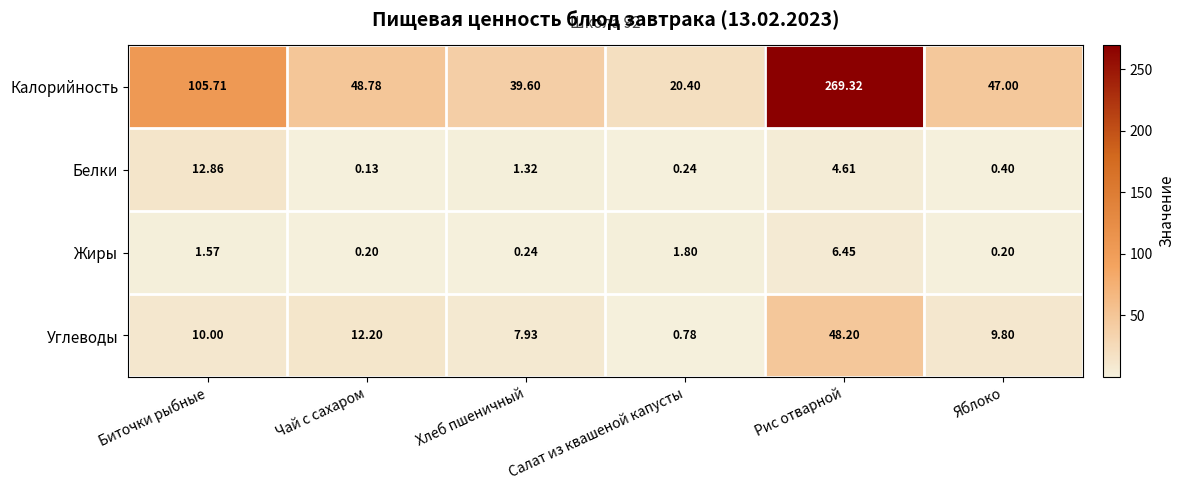

Which series has the widest spread of values?

Калорийность